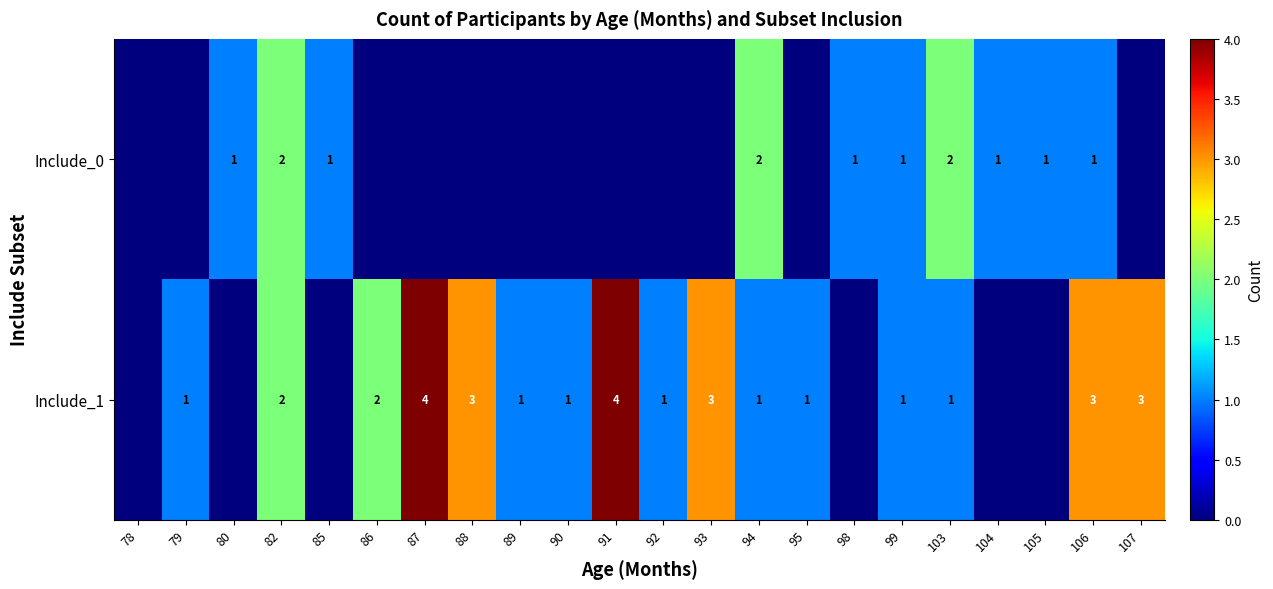

Which series changed the most between 82 and 94?

Include_1